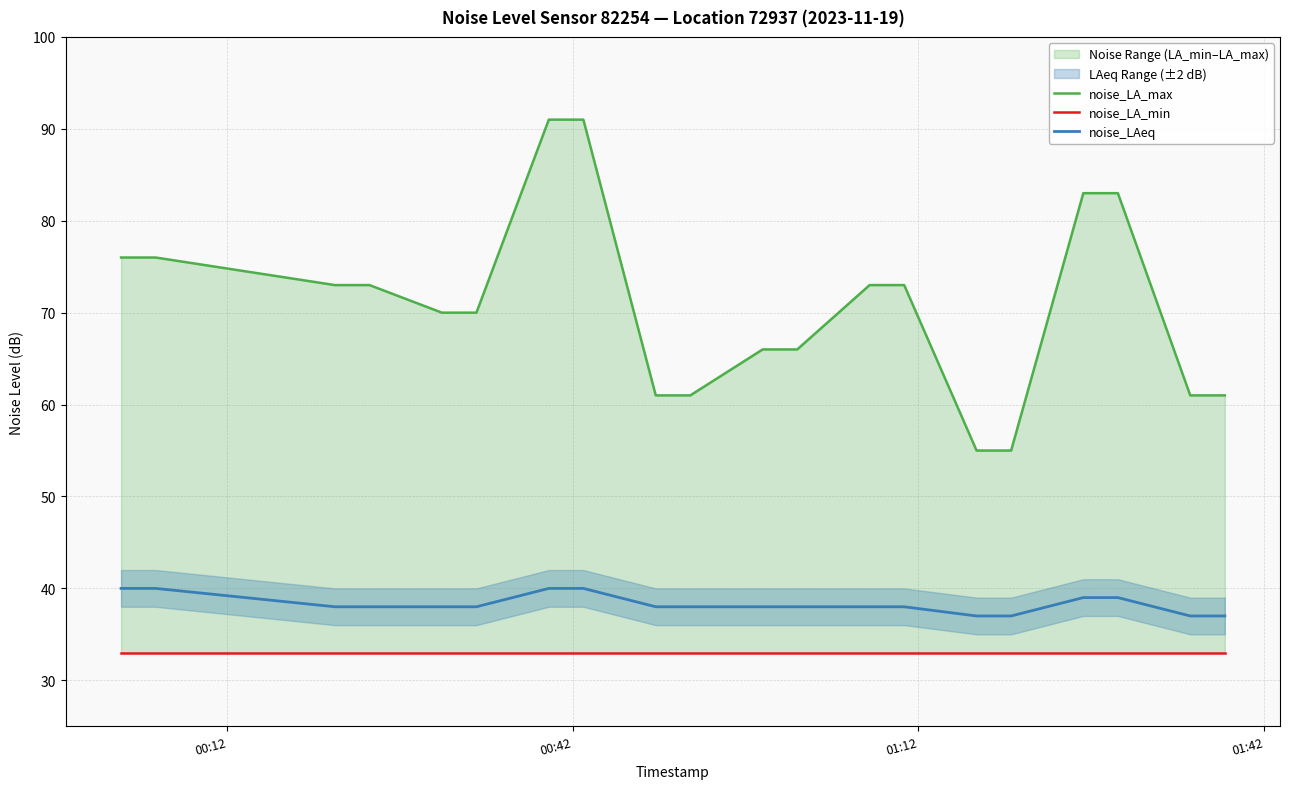

Which series has the largest total across all categories?

noise_LA_max